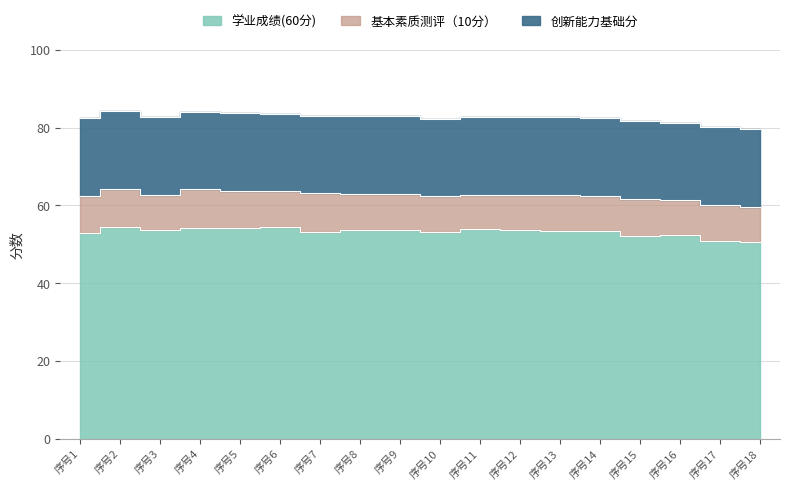

List the series in order of their peak value, highest first.

学业成绩(60分), 创新能力基础分, 基本素质测评（10分）